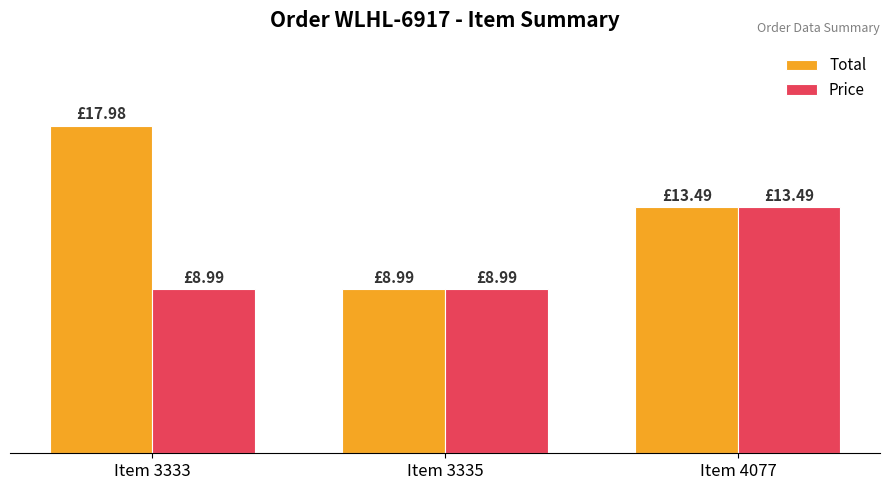

What is the sum of all Price values?

31.5